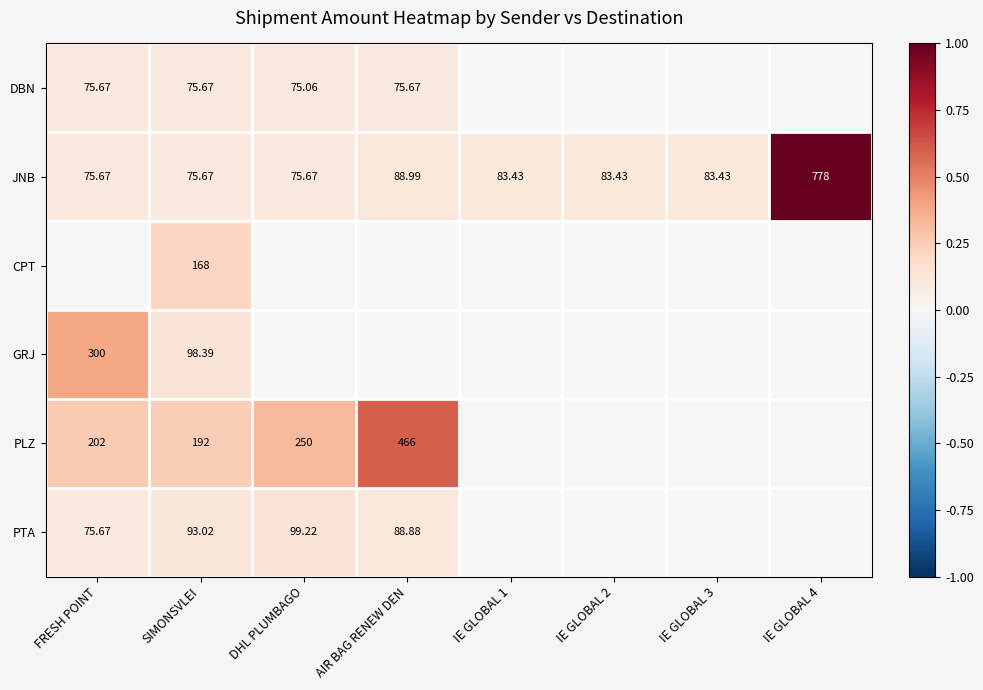

Rank the series by their maximum value, from highest to lowest.

JNB, PLZ, GRJ, CPT, PTA, DBN